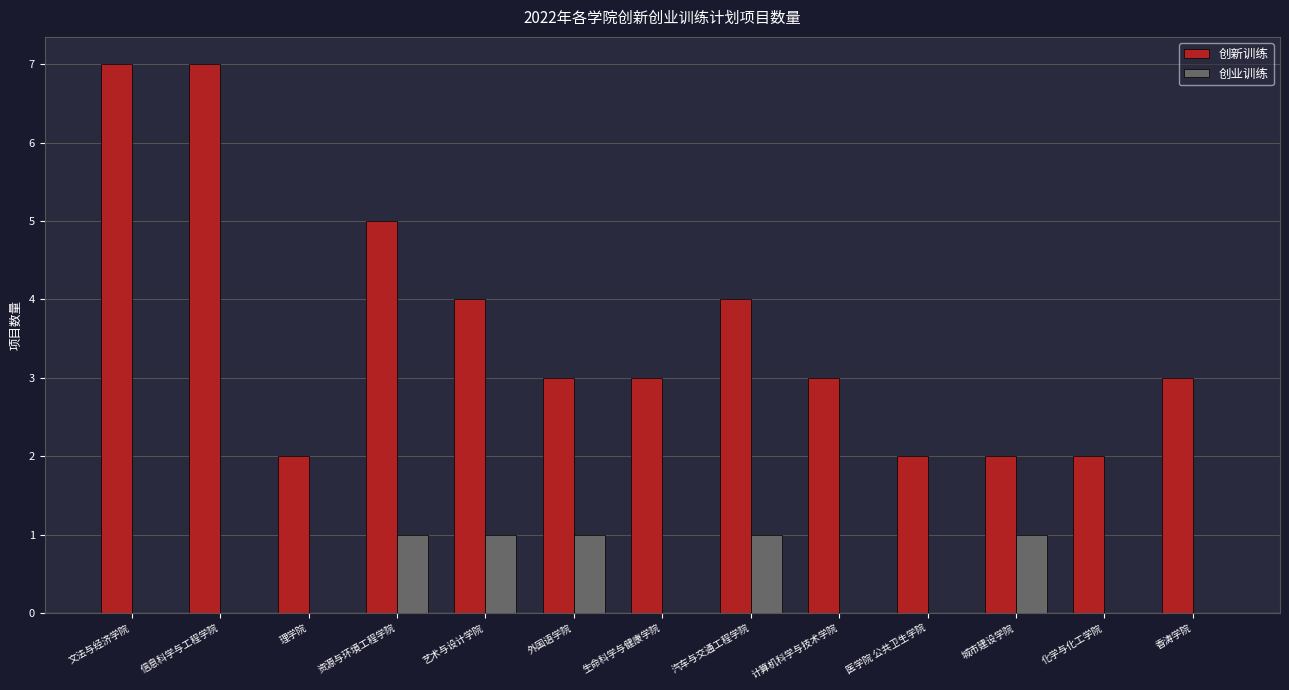

What is the maximum value for 创新训练?

7